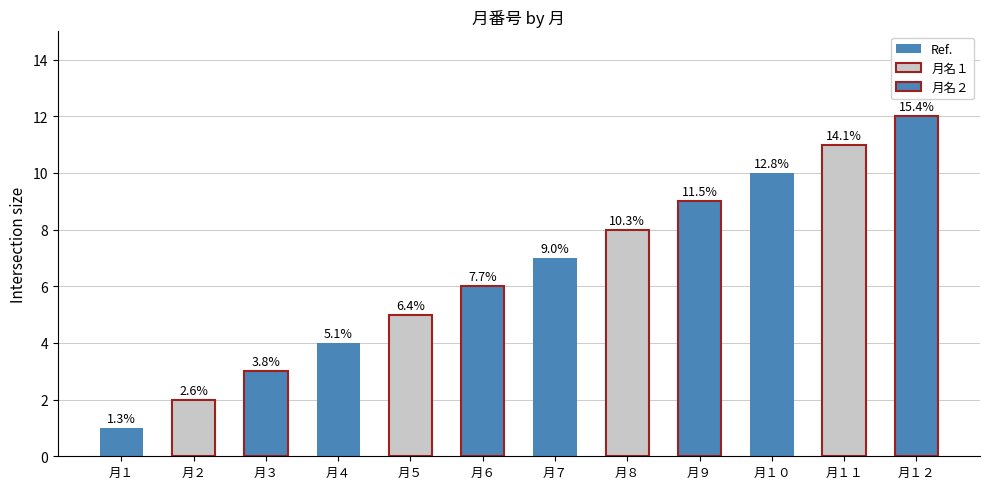

Rank the categories by value from lowest to highest.

月１, 月２, 月３, 月４, 月５, 月６, 月７, 月８, 月９, 月１０, 月１１, 月１２